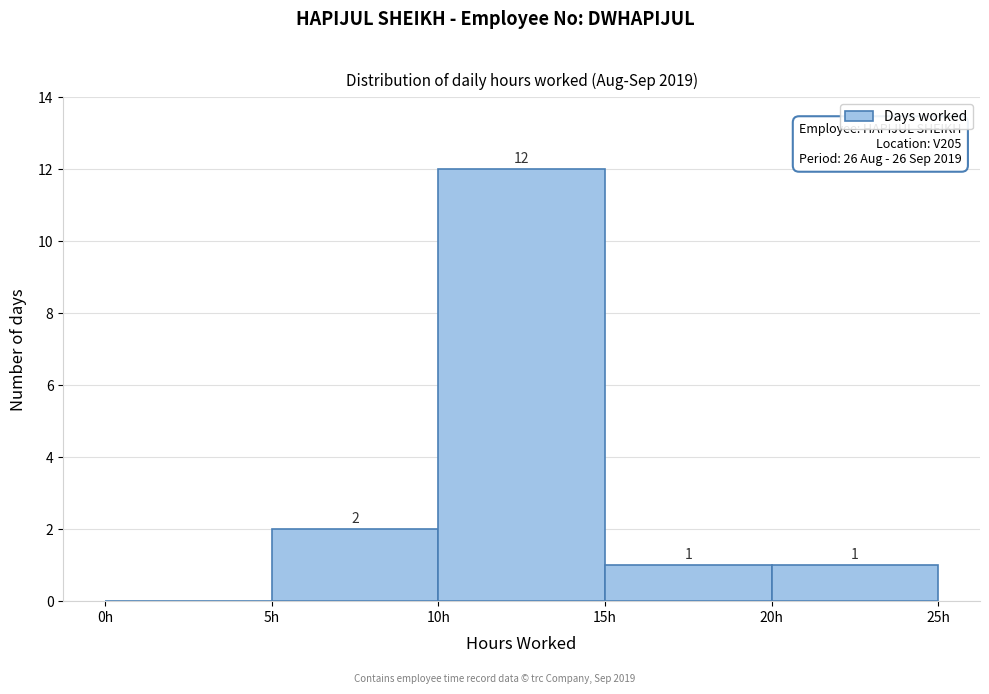

Which range on the x-axis has the tallest bar?

10 to 15